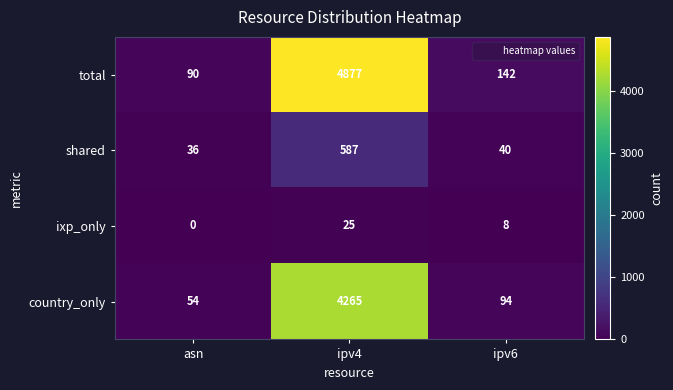

What is the spread (max minus min) of values at asn?

90